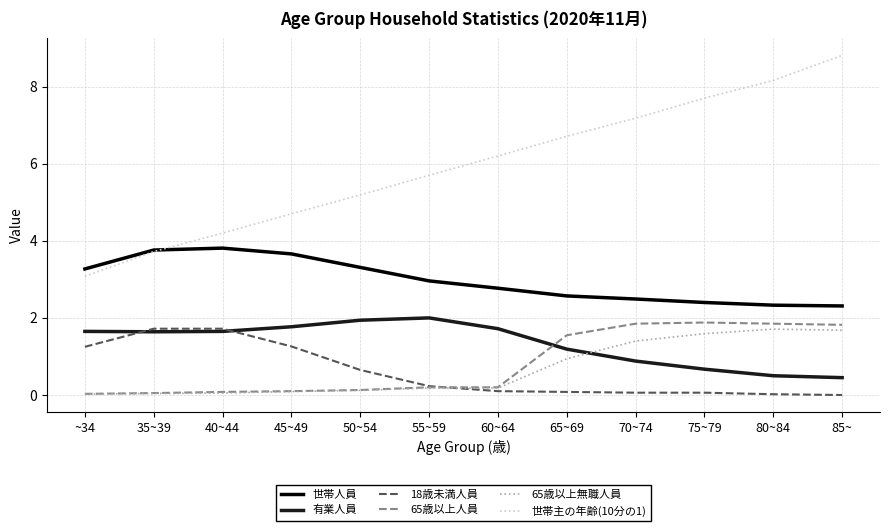

True or false: 世帯人員 and 65歳以上無職人員 intersect in this chart.

False